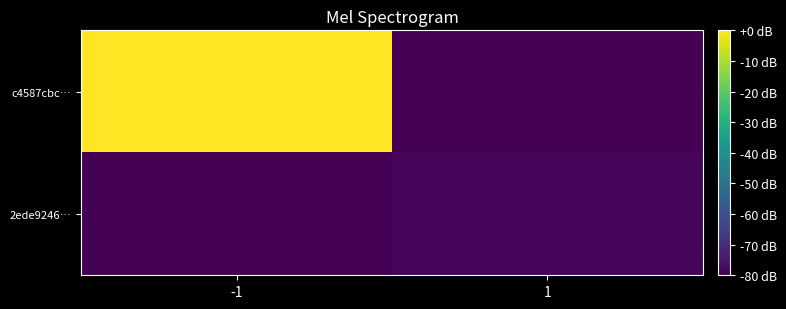

Which series has the widest spread of values?

c4587cbc…